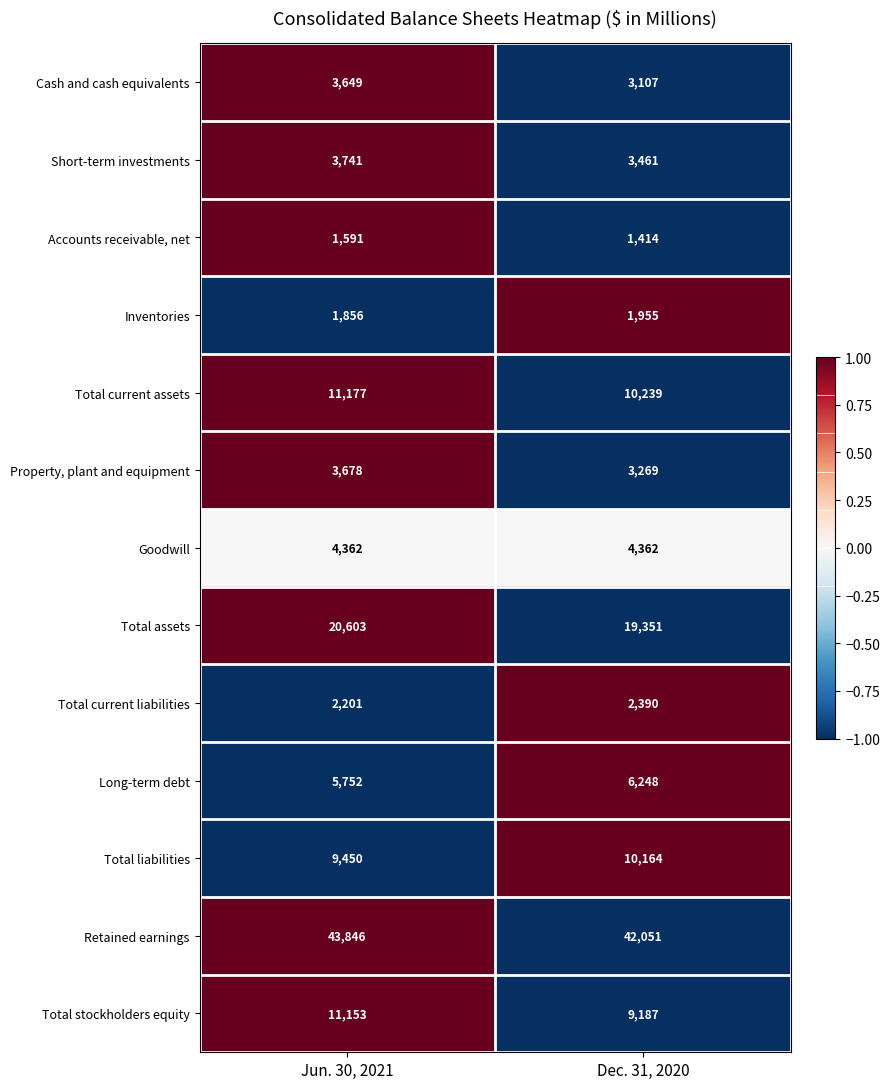

What is the total value across all series at Dec. 31, 2020?

117198